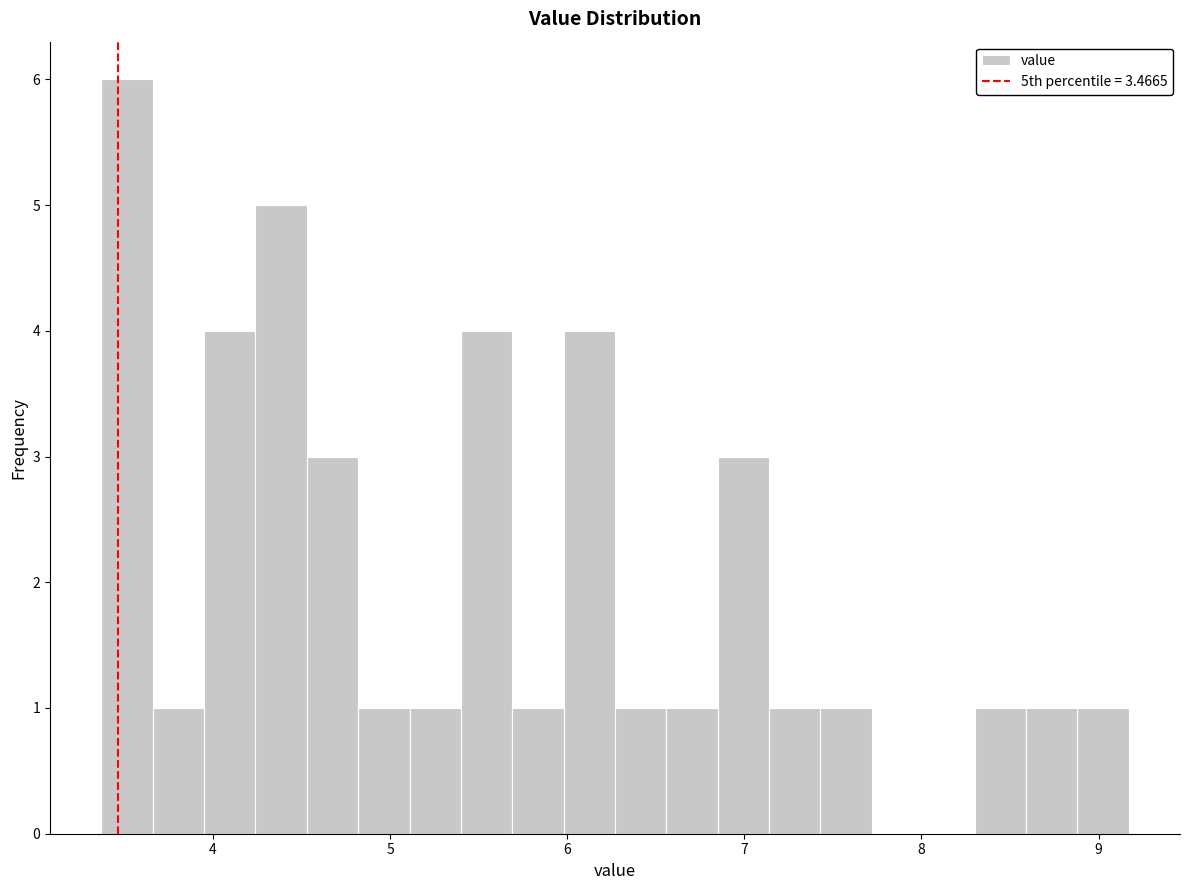

Read against the x-axis, roughly where is the centre of the tallest bar?

3.5